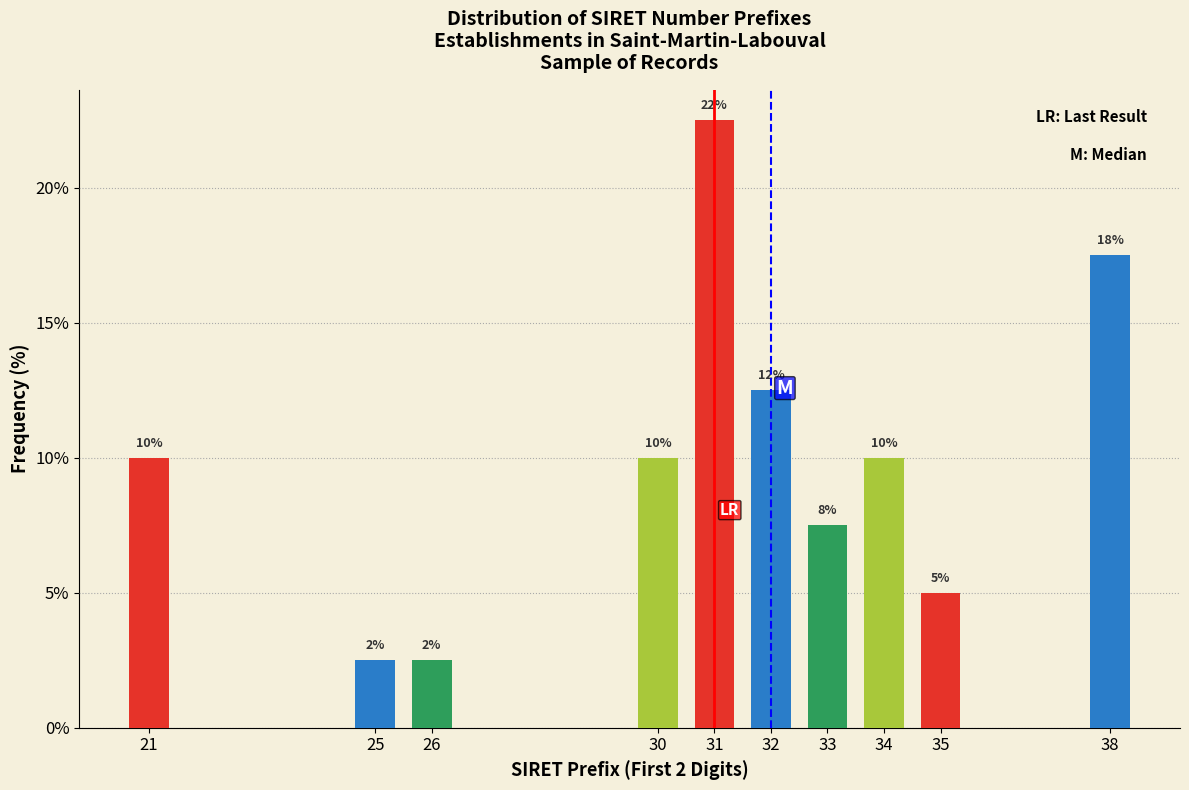

How many bars are there in total?

10